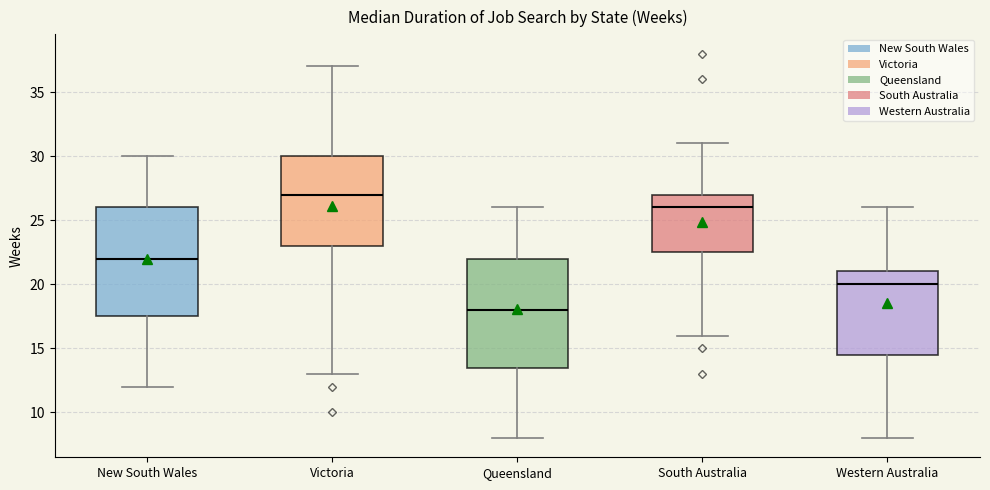

Reading left to right, transcribe this box plot: for each box, give where its median line is, the range the box spans, and where its two whiskers end, as read against the y-axis. The values are not printed on the chart, so give them approximately, as read against the axis.

New South Wales: median 22.0, box 17.5 to 26.0, whiskers 12.0 to 30.0
Victoria: median 27.0, box 23.0 to 30.0, whiskers 13.0 to 37.0
Queensland: median 18.0, box 13.5 to 22.0, whiskers 8.0 to 26.0
South Australia: median 26.0, box 22.5 to 27.0, whiskers 16.0 to 31.0
Western Australia: median 20.0, box 14.5 to 21.0, whiskers 8.0 to 26.0